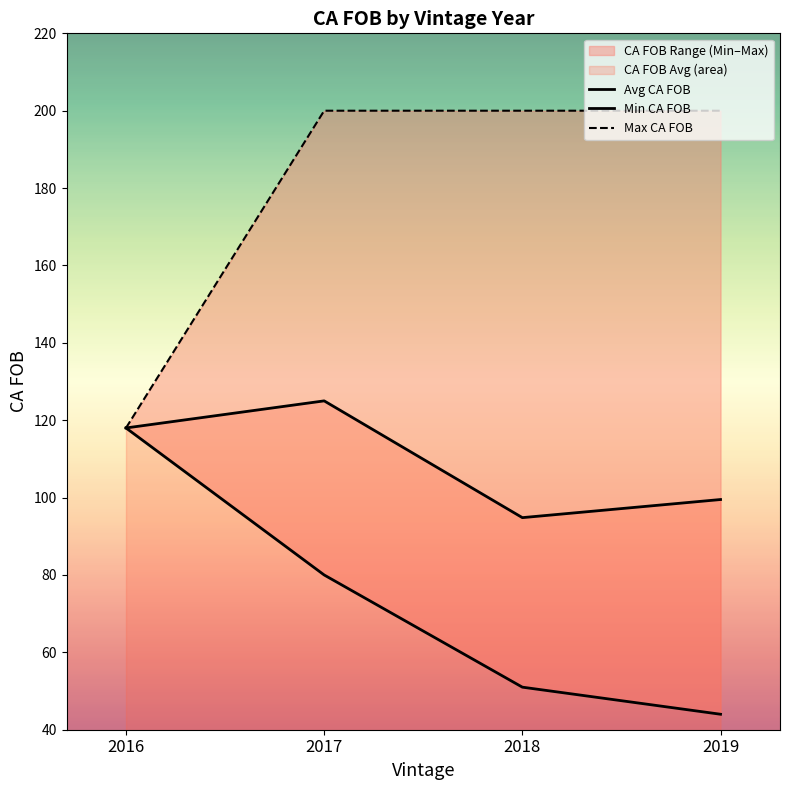

What are all the series names shown in the legend?

Avg CA FOB, Min CA FOB, Max CA FOB